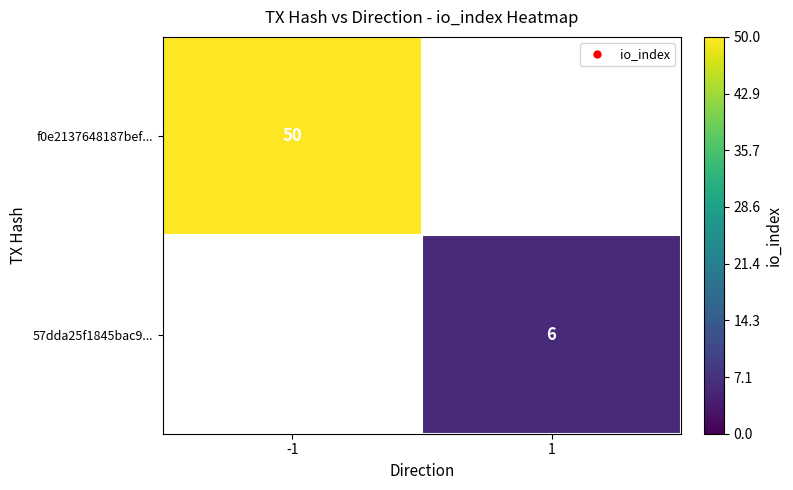

The f0e2137648187bef... series shows 79 at -1. True or false?

False